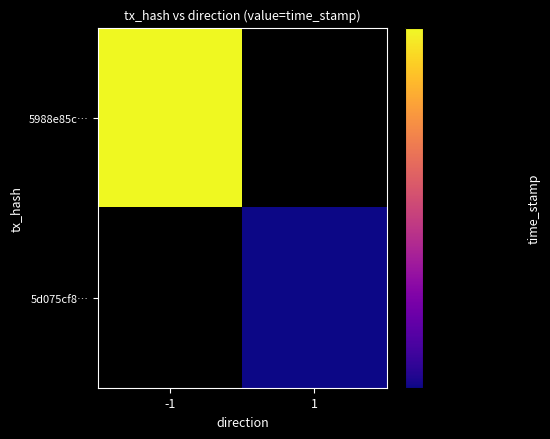

Reading right to left, list all the values displayed in this chart.

5988e85c0d9d3f55cf110cfe168c1a0879d27b6: 1=0	-1=1532366595
5d075cf8549ad4b07e1911f7640a26bb7f37a60: 1=1532366059	-1=0